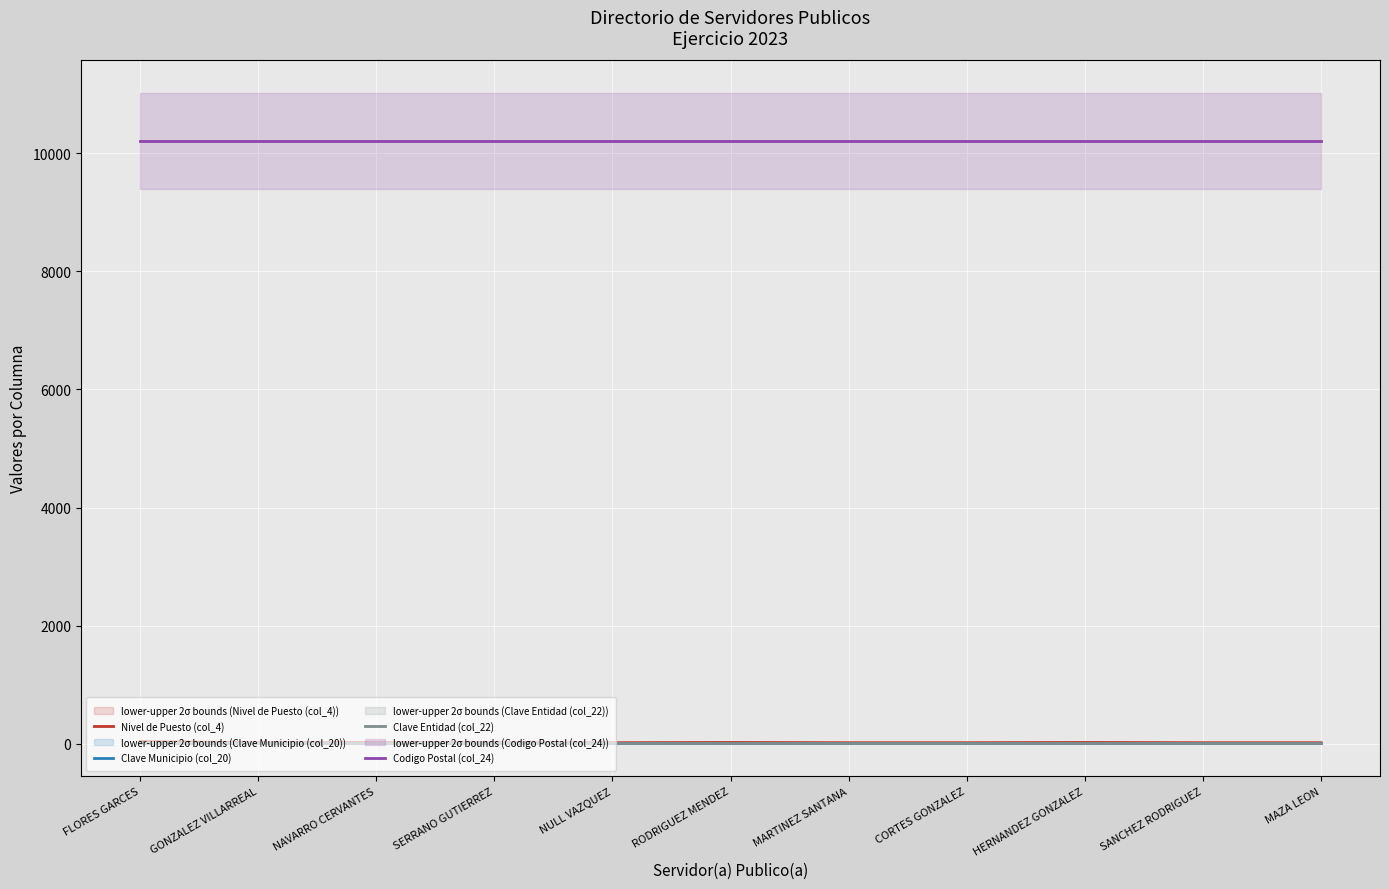

How many data points does each series have?

11